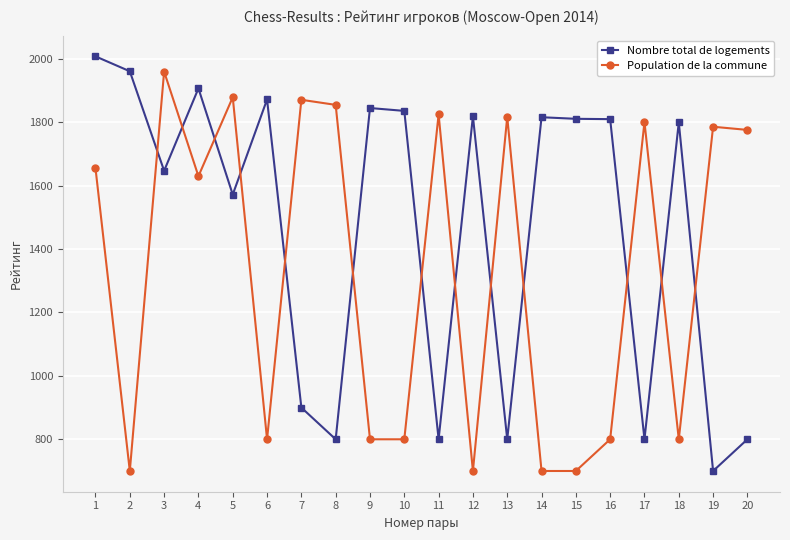

At which category does the chart reach its peak across all series?

1